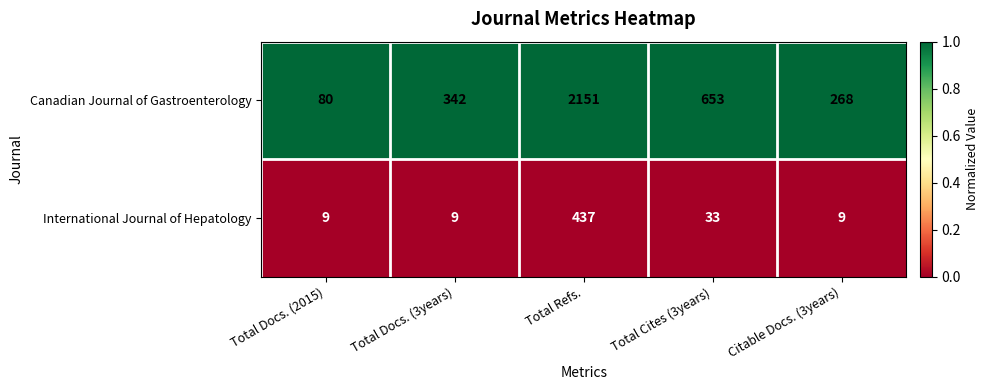

At which category does the chart reach its peak across all series?

Total Refs.